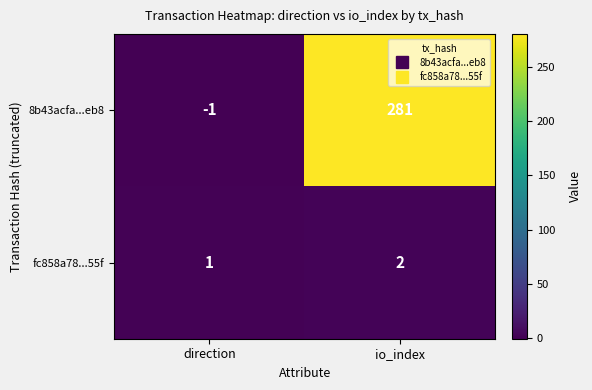

How many negative values does the 8b43acfa...eb8 series have?

1